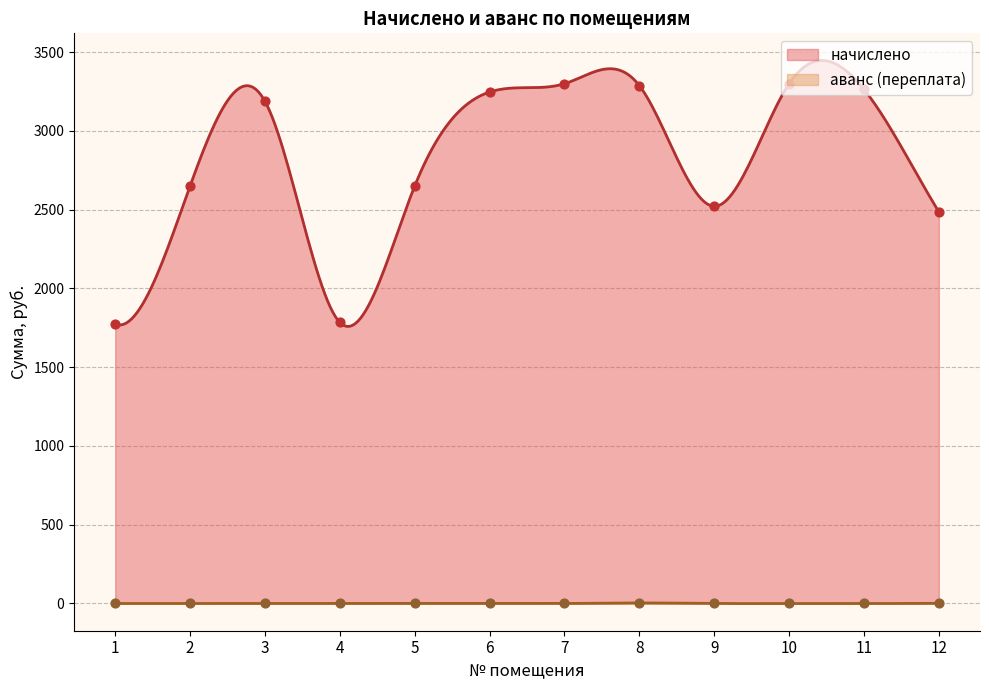

At which category is the sum across all series the highest?

7